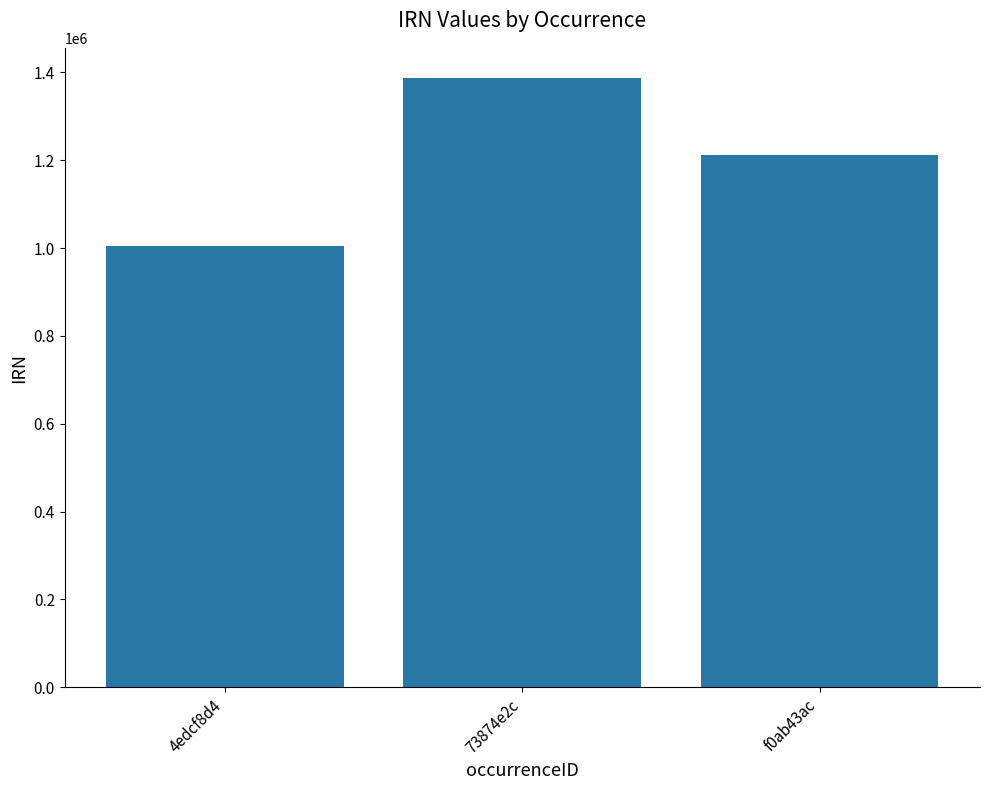

How many categories are shown in the chart?

3